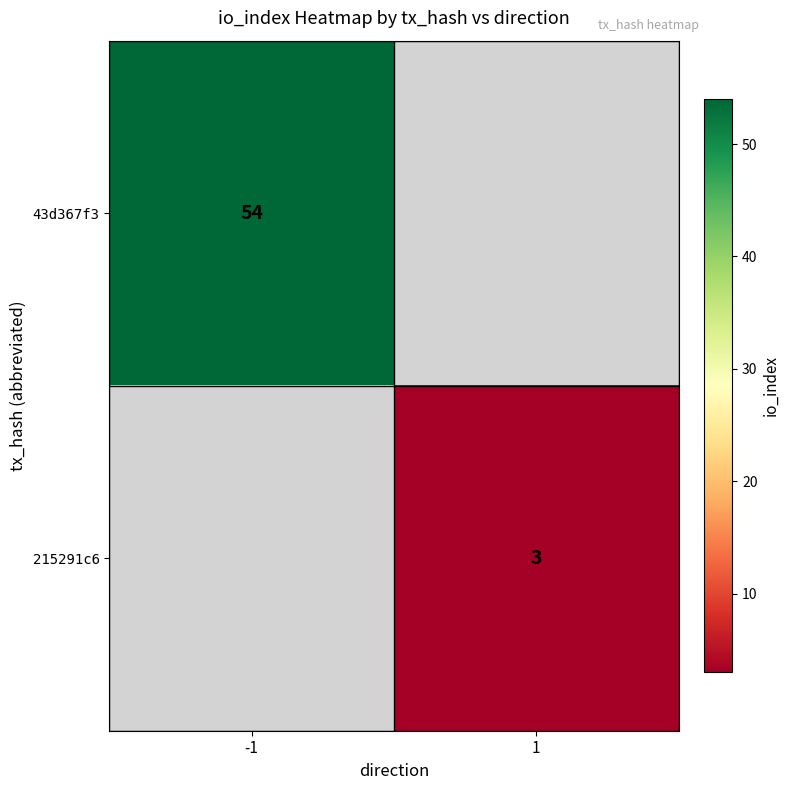

The 215291c6 series shows 5 at 1. True or false?

False